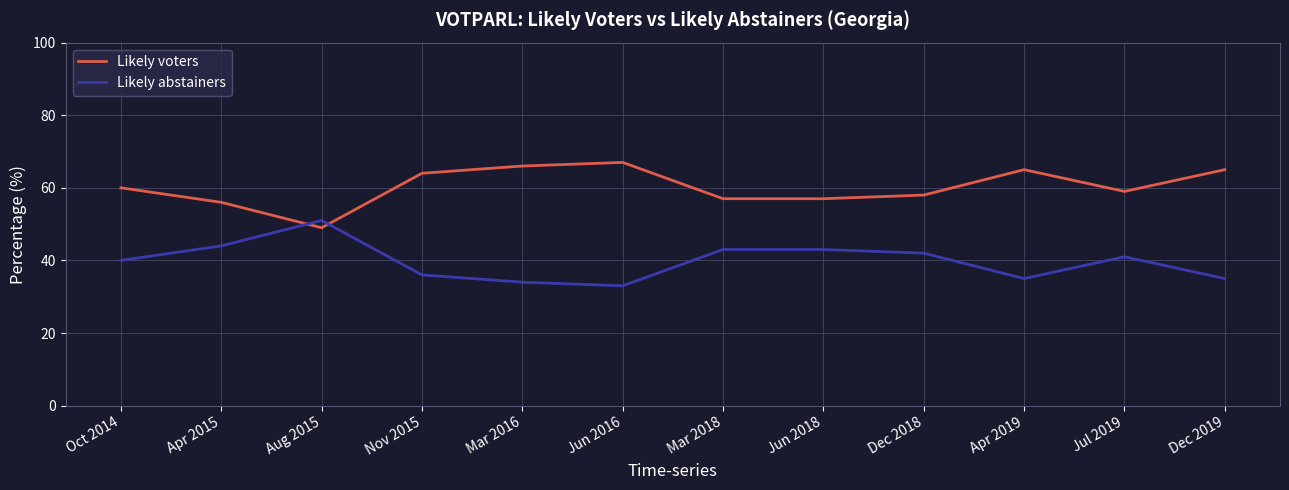

The Likely voters series shows 104 at Dec 2019. True or false?

False